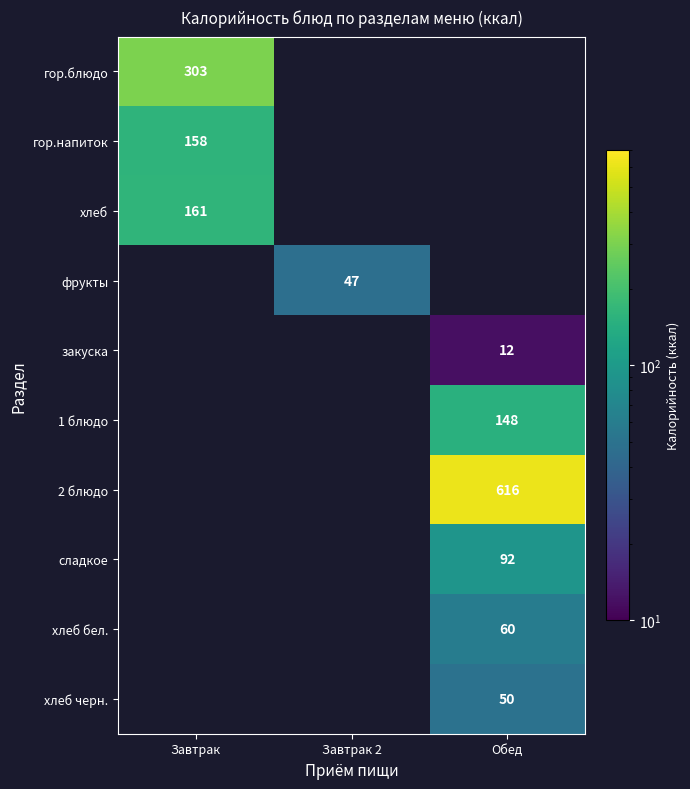

Read the хлеб черн. value at Обед.

50.0